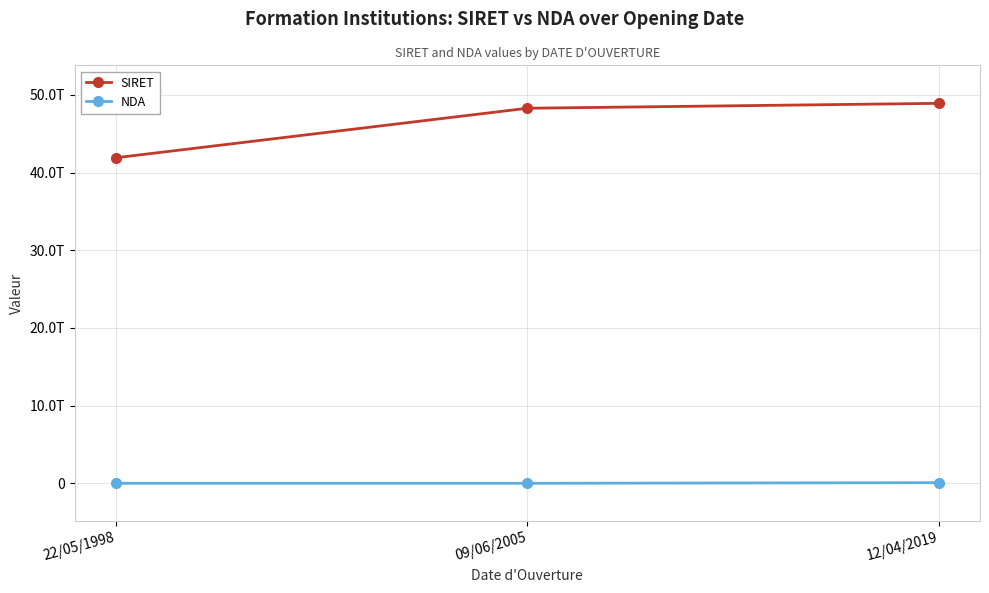

What is the difference between the NDA values at 12/04/2019 and 09/06/2005?

81908851191